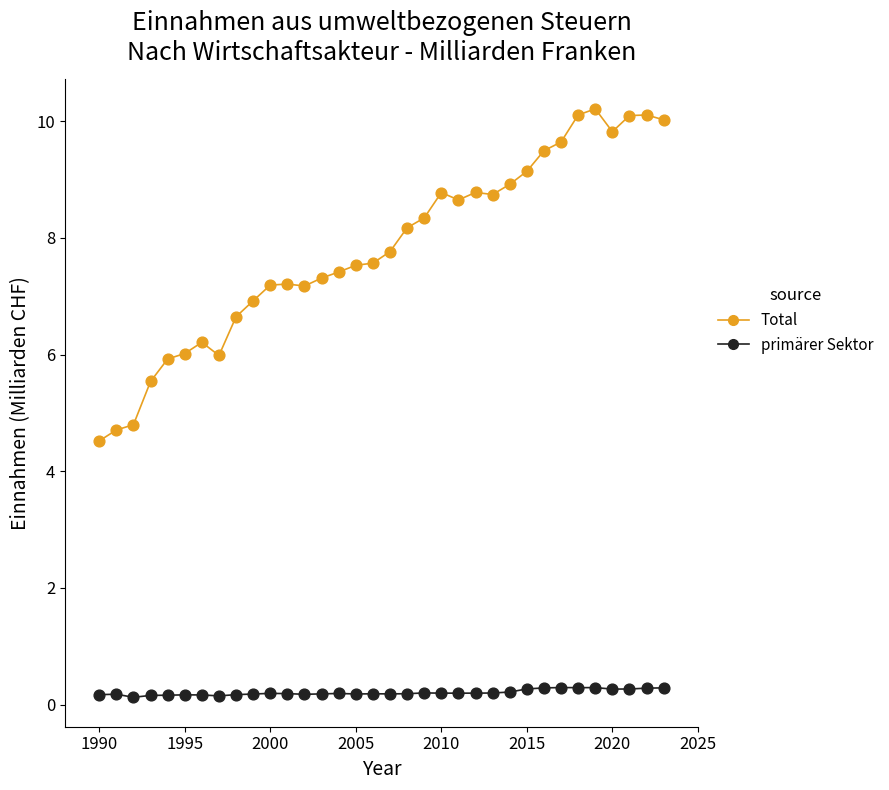

Which series reaches the maximum Y coordinate?

Total